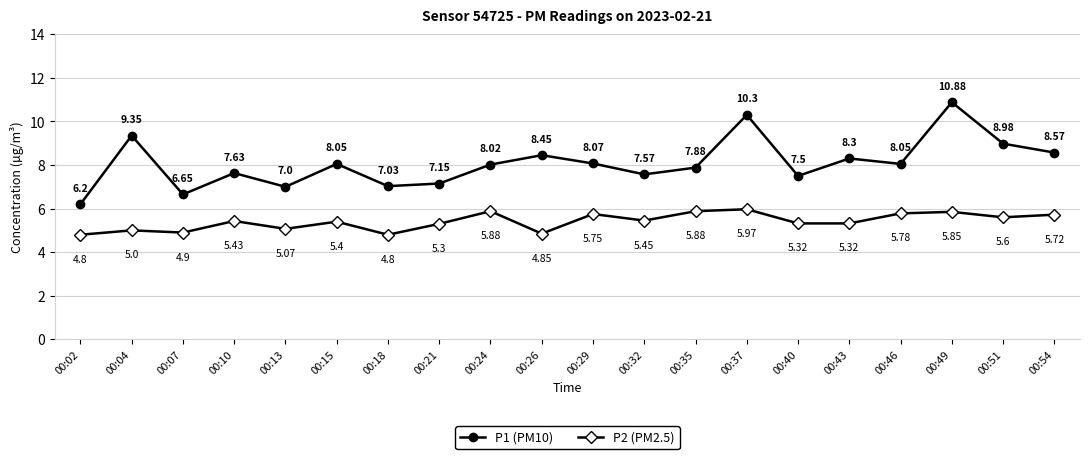

How many data points in P1 (PM10) are less than 8?

9